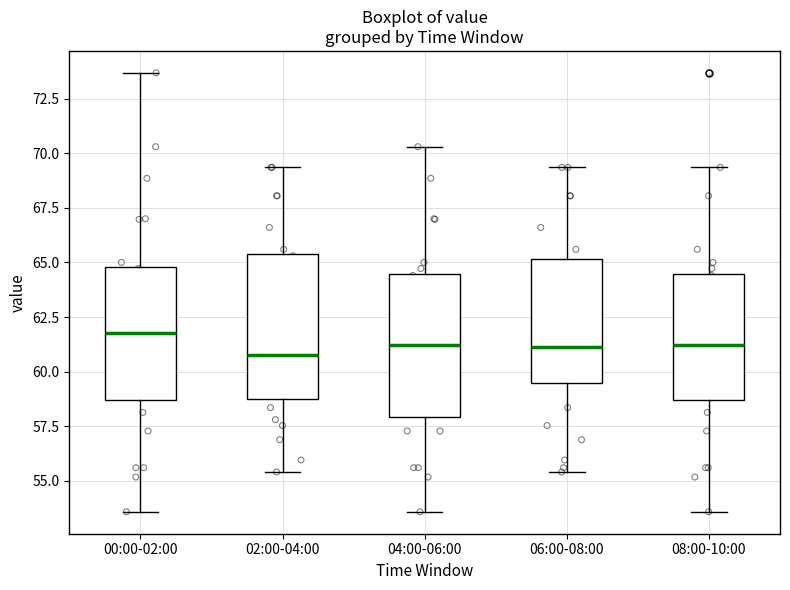

Reading left to right, transcribe this box plot: for each box, give where its median line is, the range the box spans, and where its two whiskers end, as read against the y-axis. The values are not printed on the chart, so give them approximately, as read against the axis.

00:00-02:00: median 62.0, box 58.5 to 65.0, whiskers 53.5 to 73.5
02:00-04:00: median 61.0, box 59.0 to 65.5, whiskers 55.5 to 69.5
04:00-06:00: median 61.0, box 58.0 to 64.5, whiskers 53.5 to 70.5
06:00-08:00: median 61.0, box 59.5 to 65.0, whiskers 55.5 to 69.5
08:00-10:00: median 61.0, box 58.5 to 64.5, whiskers 53.5 to 69.5